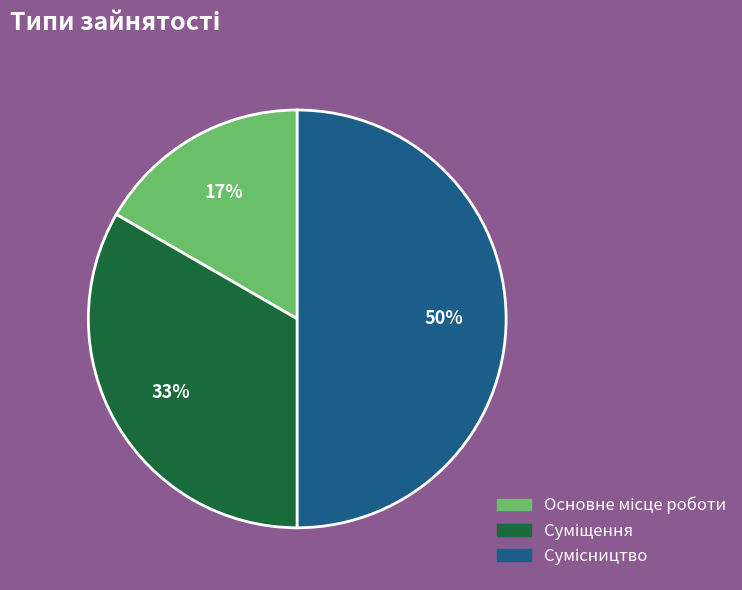

To the nearest percent, what is the average slice percentage?

33%